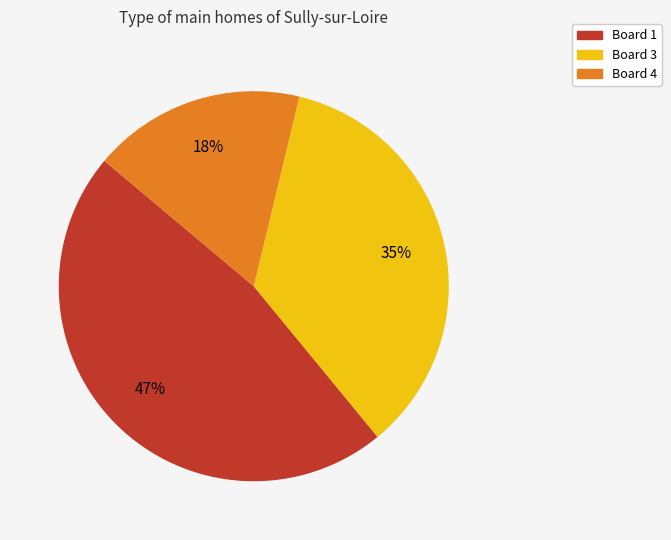

Does any single category account for the majority?

No